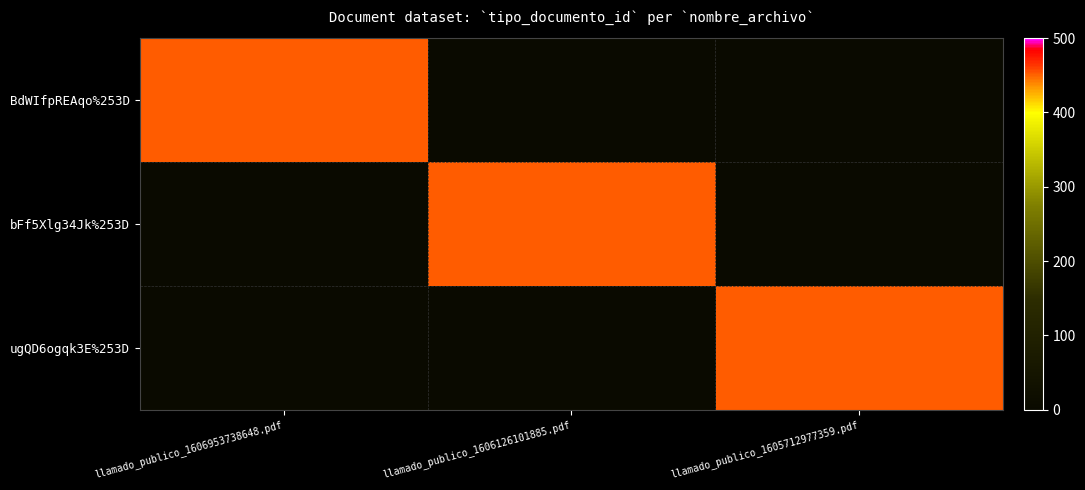

What is the difference between the highest and lowest values at llamado_publico_1605712977359.pdf?

452